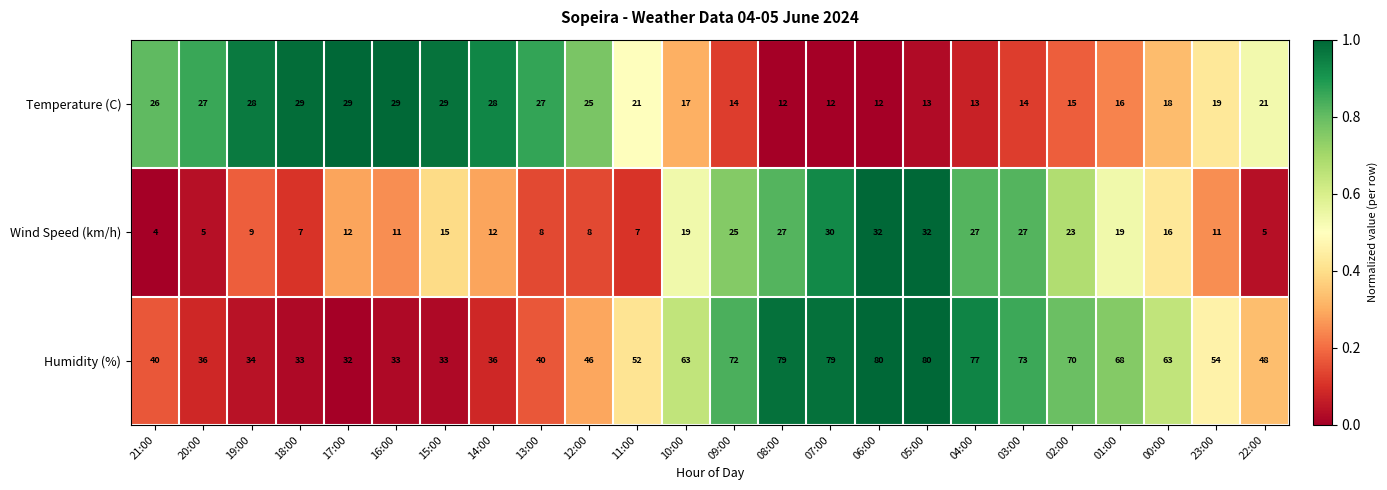

Which series has the largest total across all categories?

Humidity (%)